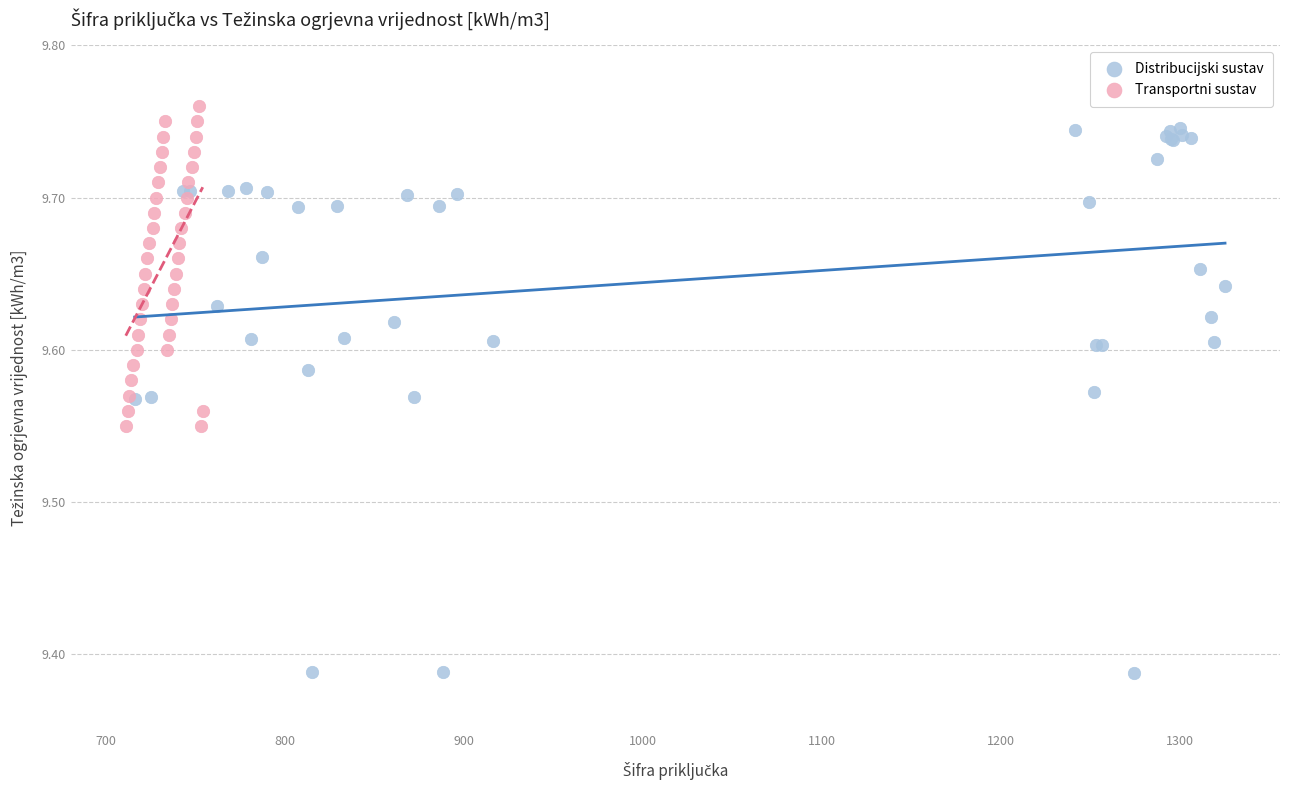

Which series reaches the minimum Y coordinate?

Distribucijski sustav